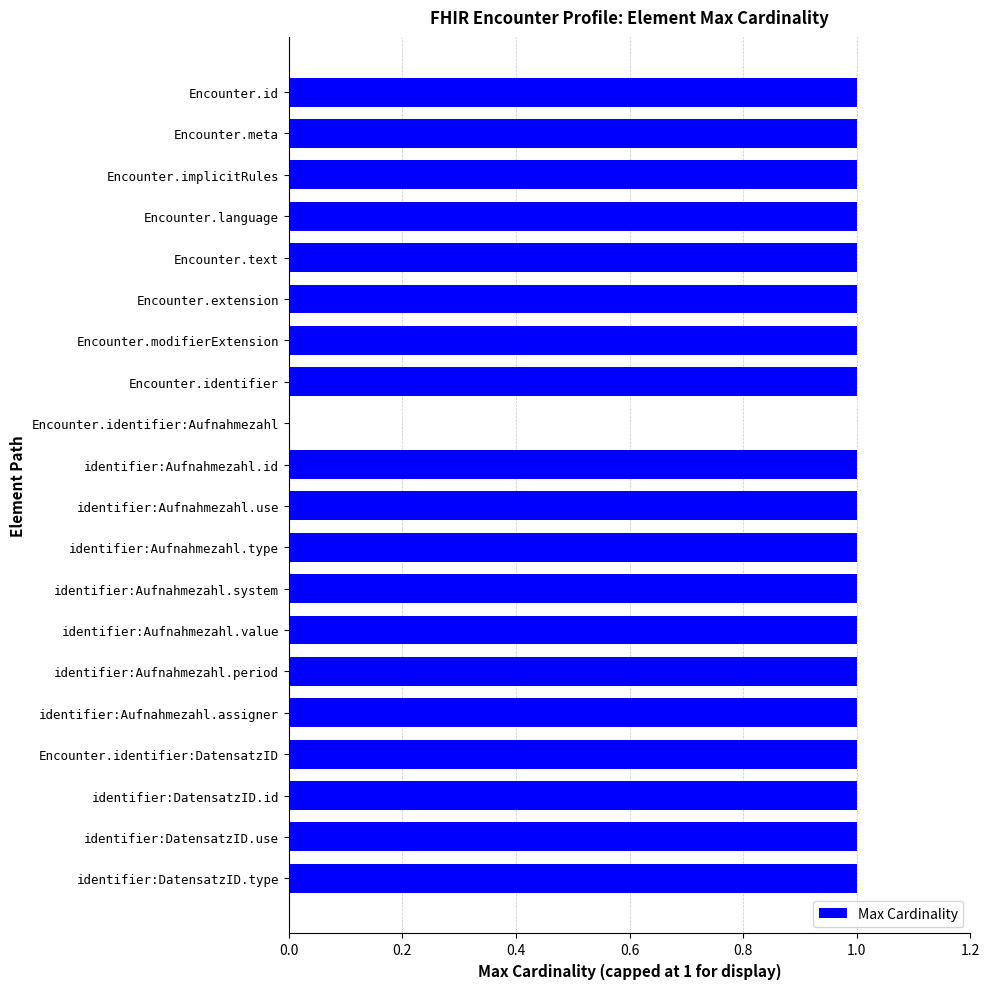

Approximately how many times larger is the value at Encounter.id compared to identifier:Aufnahmezahl.system?

1.0